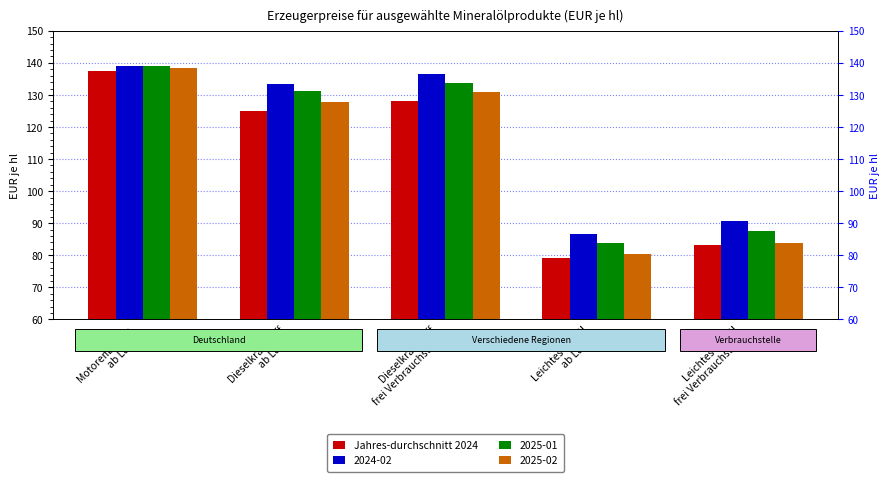

List the labels in order of value, largest first.

Motorenbenzin
ab Lager, Dieselkraftstoff
frei Verbrauchstelle, Dieselkraftstoff
ab Lager, Leichtes Heizöl
frei Verbrauchstelle, Leichtes Heizöl
ab Lager